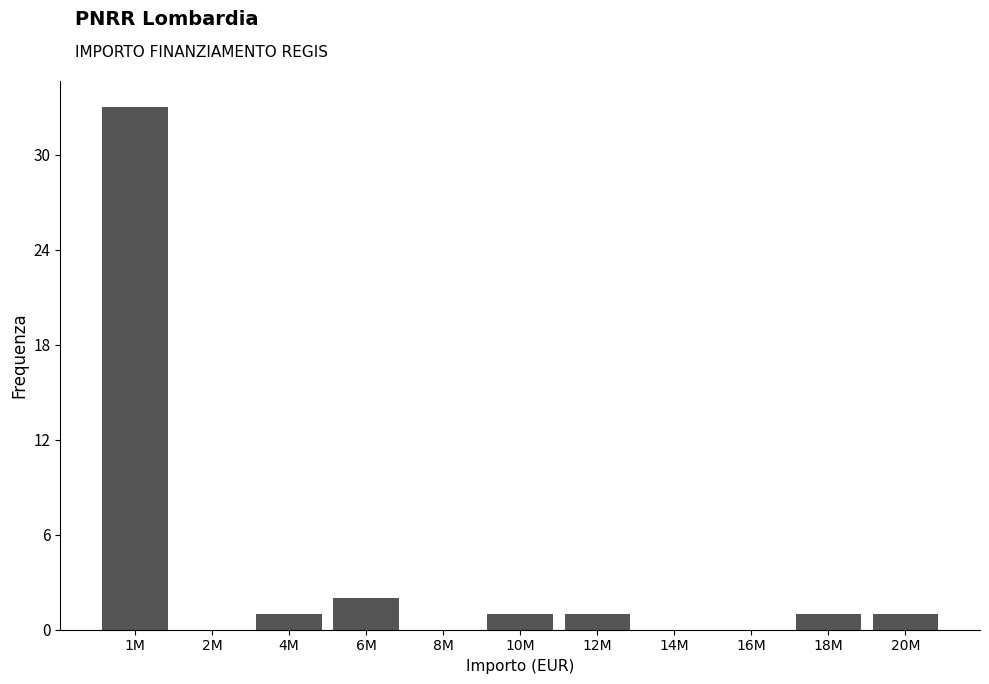

Reading left to right, transcribe all the data shown in this chart.

1M=33	2M=0	4M=1	6M=2	8M=0	10M=1	12M=1	14M=0	16M=0	18M=1	20M=1